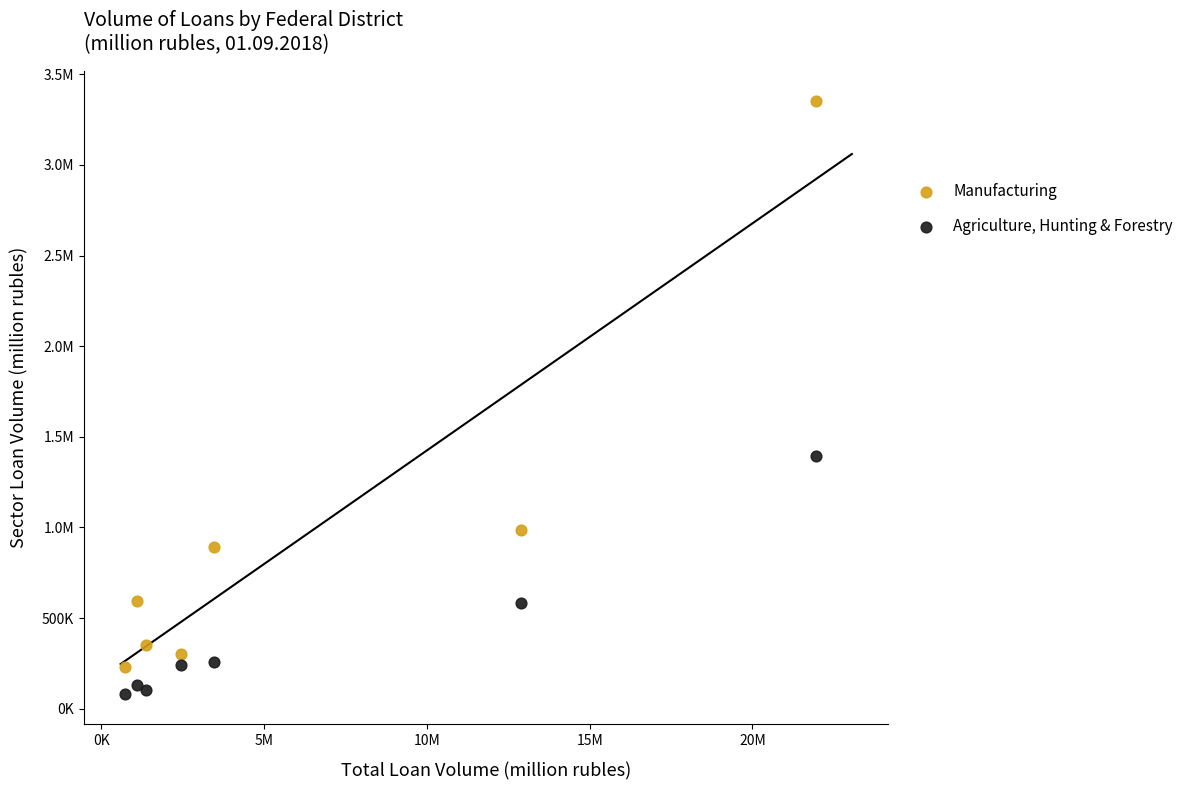

What are all the series names shown in the legend?

Manufacturing, Agriculture, Hunting & Forestry